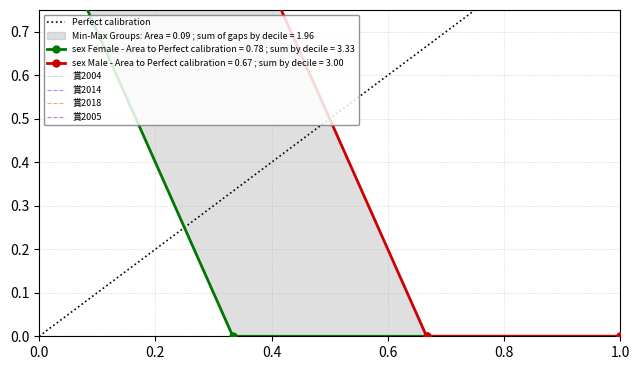

Is this an area chart (filled region under the line)?

No